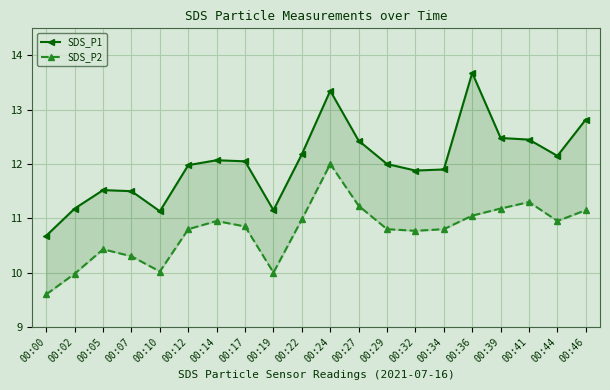

Is it true that SDS_P2 equals 11.2 at 00:39?

True